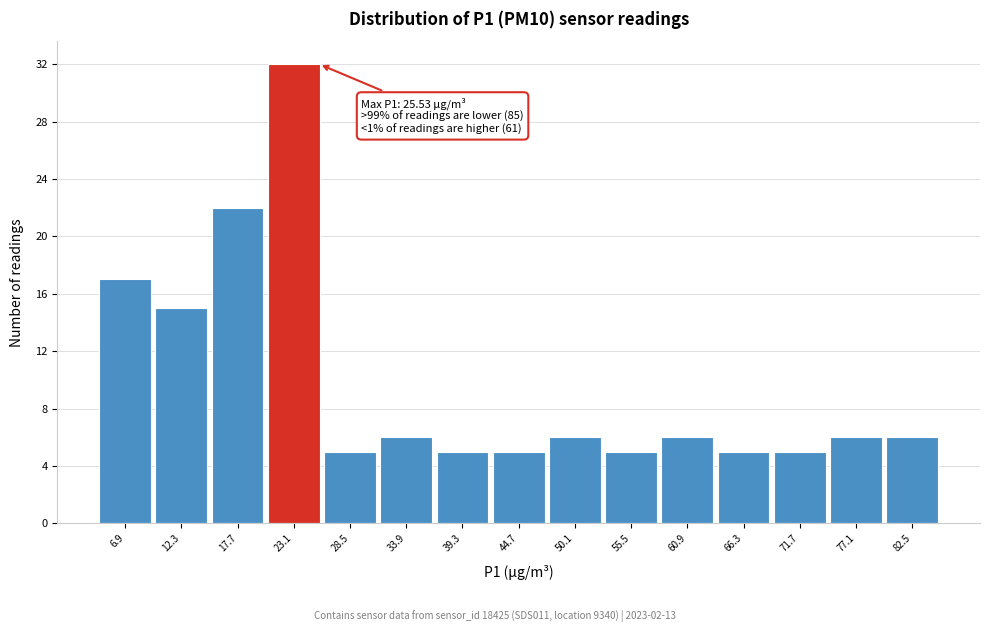

Which range on the x-axis has the tallest bar?

20.4 to 25.8